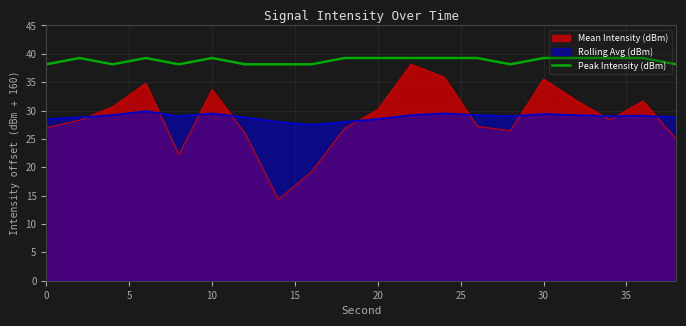

What is the difference between the highest and lowest values at 10?

9.8